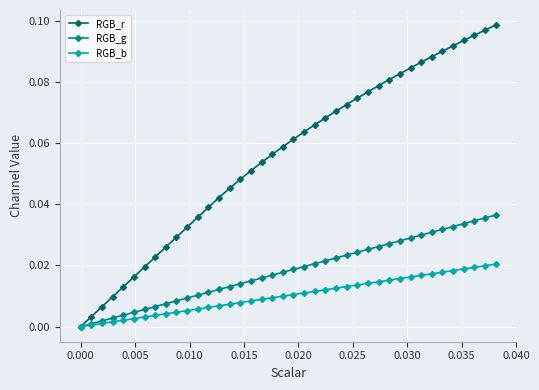

Which series has the largest total across all categories?

RGB_r